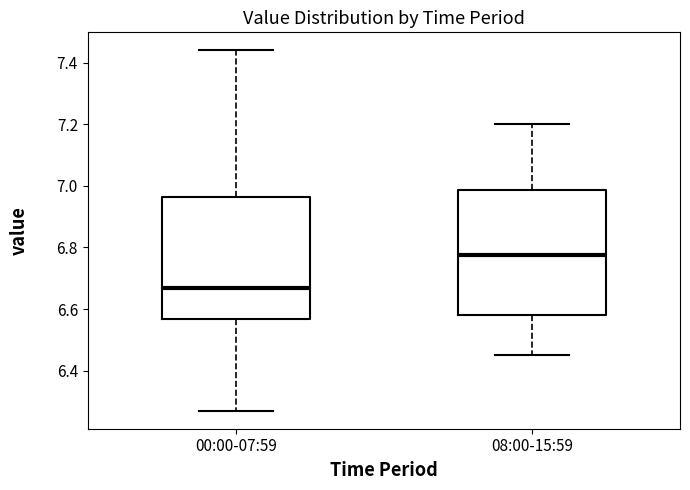

Reading left to right, read every box against the y-axis: the position of its median line, the range the box covers, and the ends of its whiskers. The values are not printed on the chart, so give them approximately, as read against the axis.

00:00-07:59: median 6.68, box 6.56 to 6.96, whiskers 6.28 to 7.44
08:00-15:59: median 6.78, box 6.58 to 6.98, whiskers 6.46 to 7.20